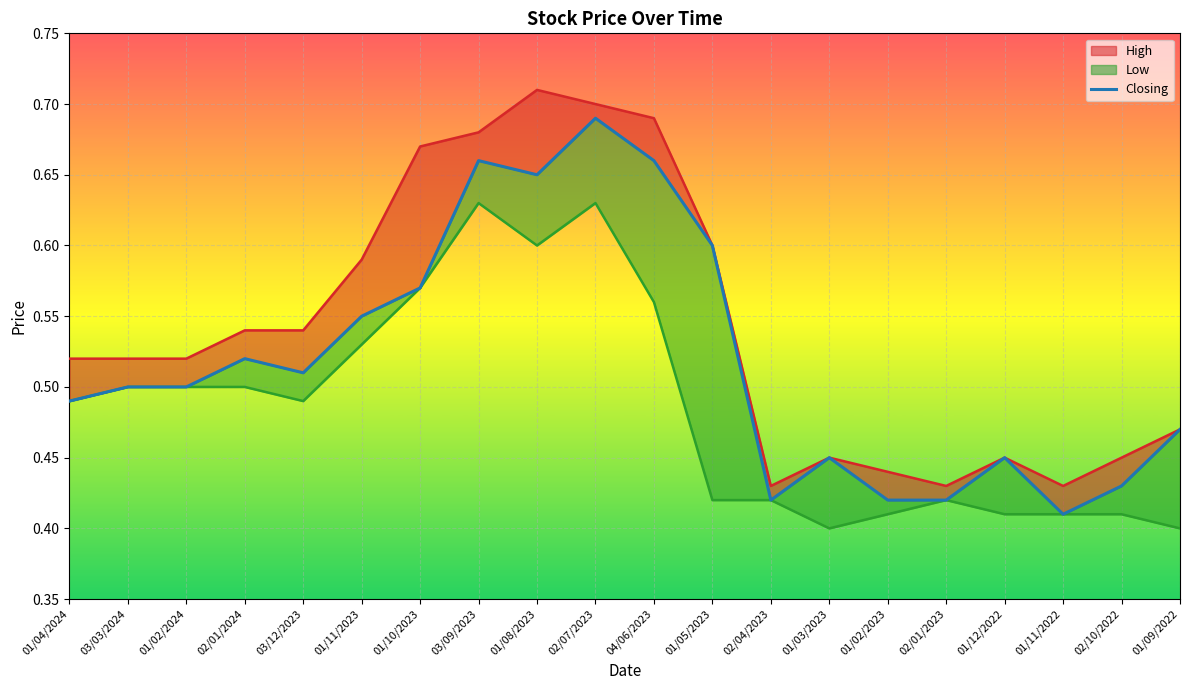

The chart shows a value of 0.7 at 01/08/2023. True or false?

True